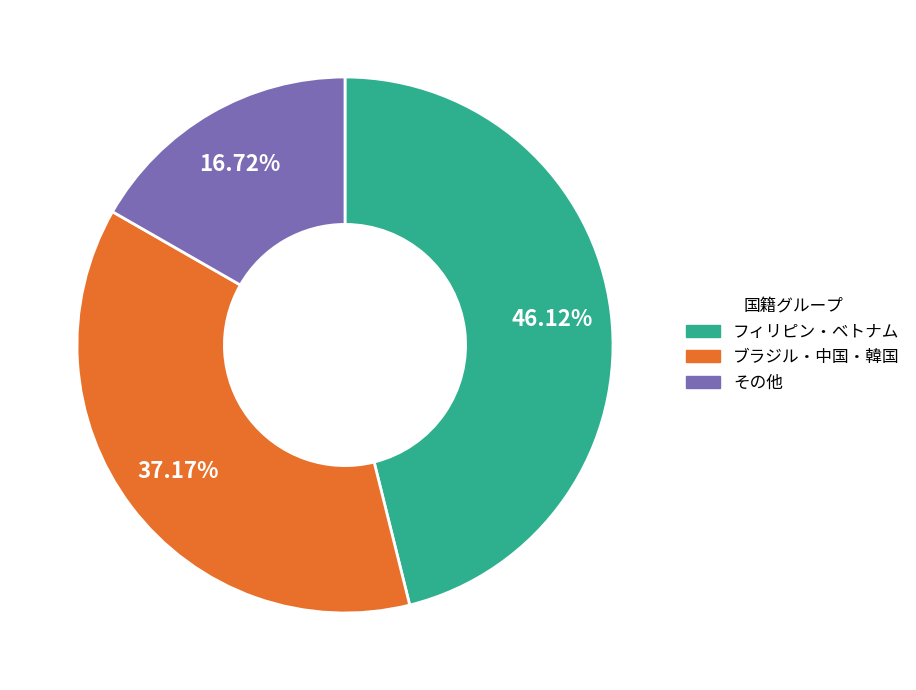

Between フィリピン・ベトナム and ブラジル・中国・韓国, which is larger?

フィリピン・ベトナム